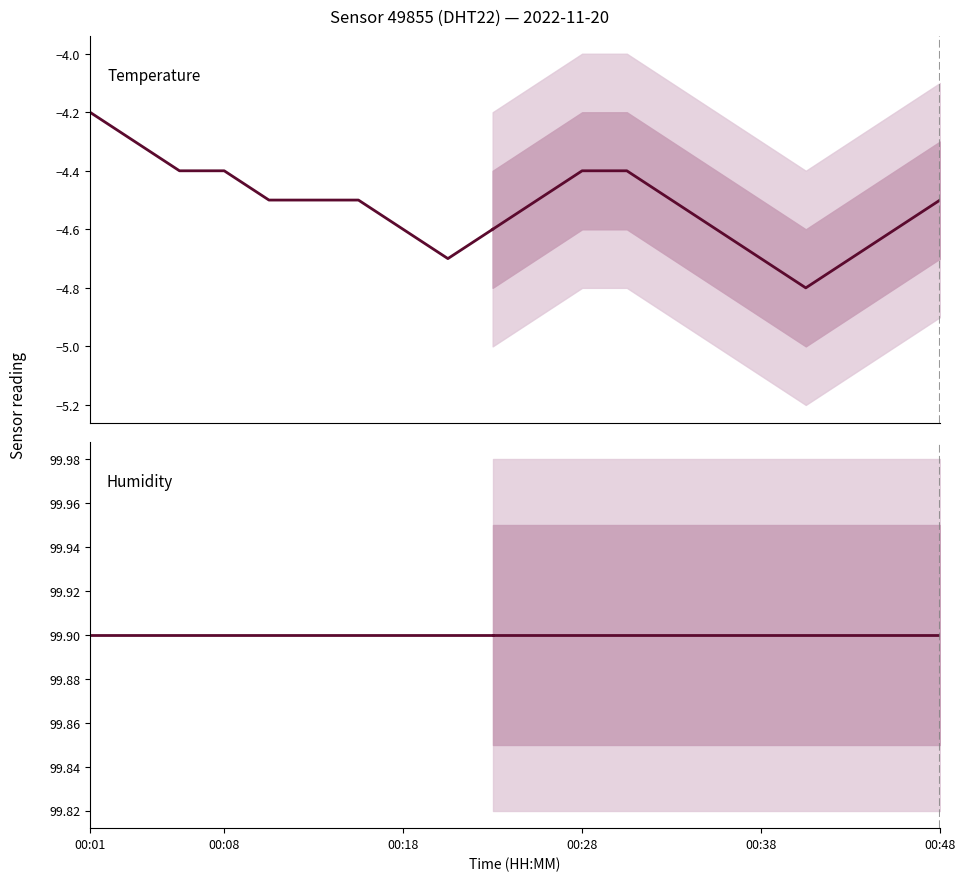

What is the total value across all series at 00:01?

95.7